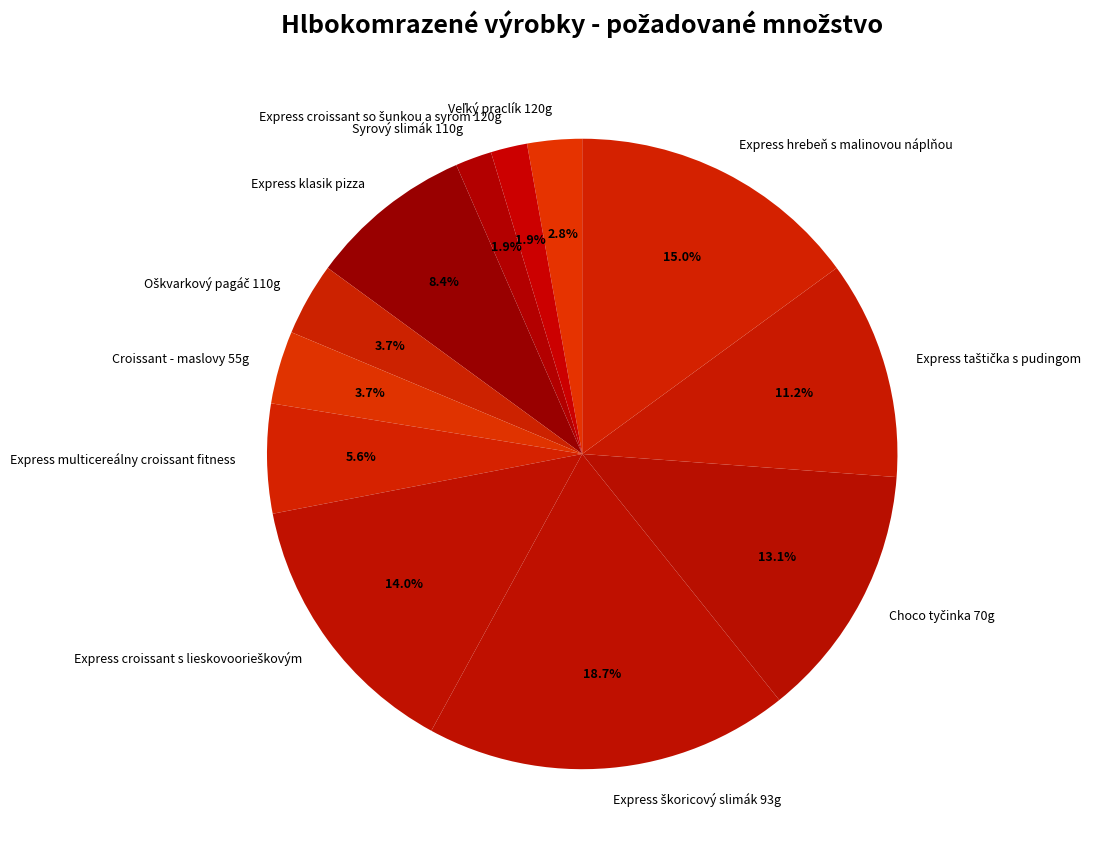

Count the number of slices in the pie.

12